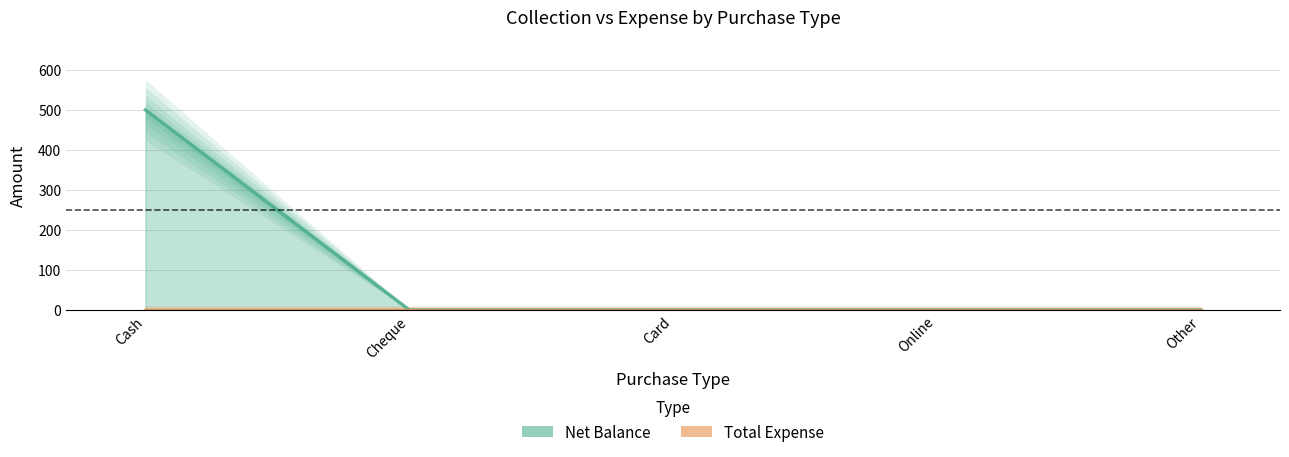

True or false: the data shows -257 at Card.

False